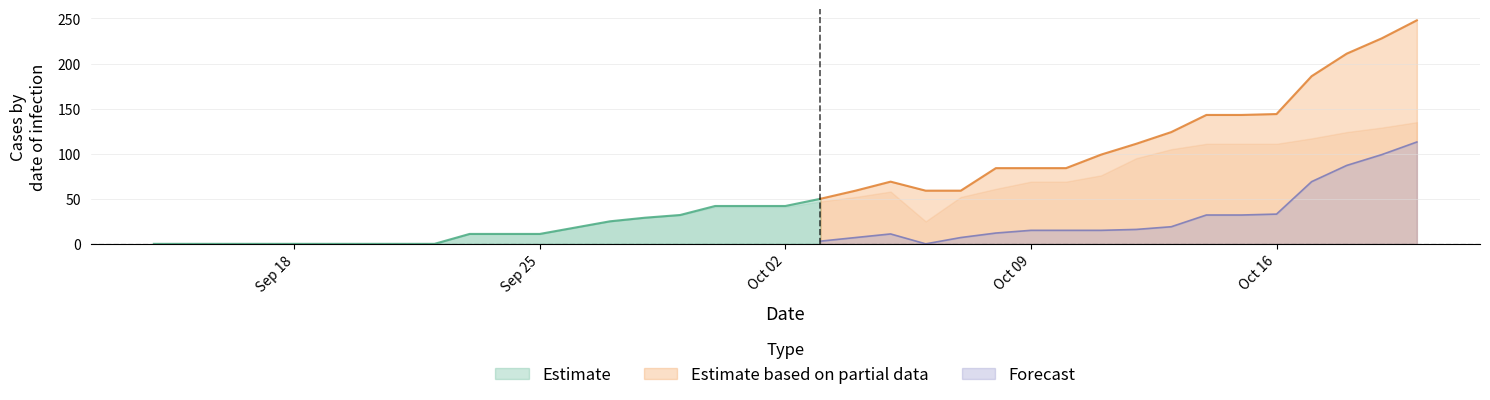

At which category is the sum across all series the highest?

20-Oct-2023